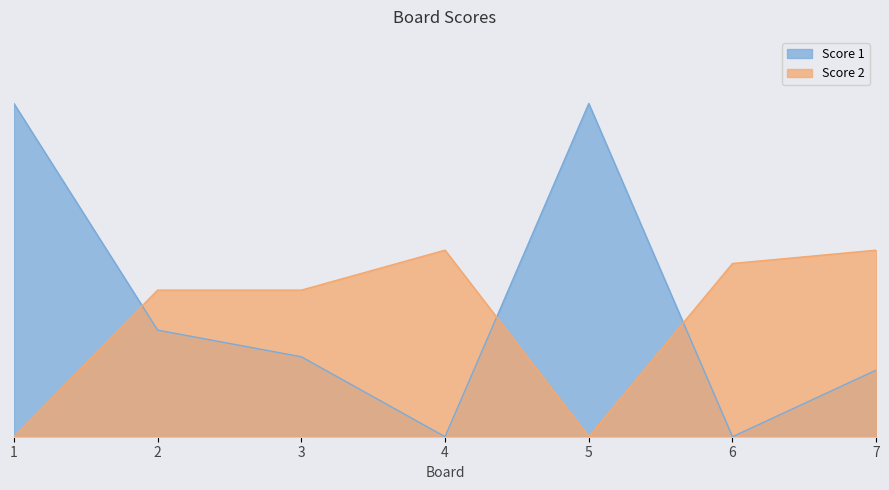

Reading left to right, extract all data points from this chart.

Score 1: 25	8	6	0	25	0	5
Score 2: 0	11	11	14	0	13	14